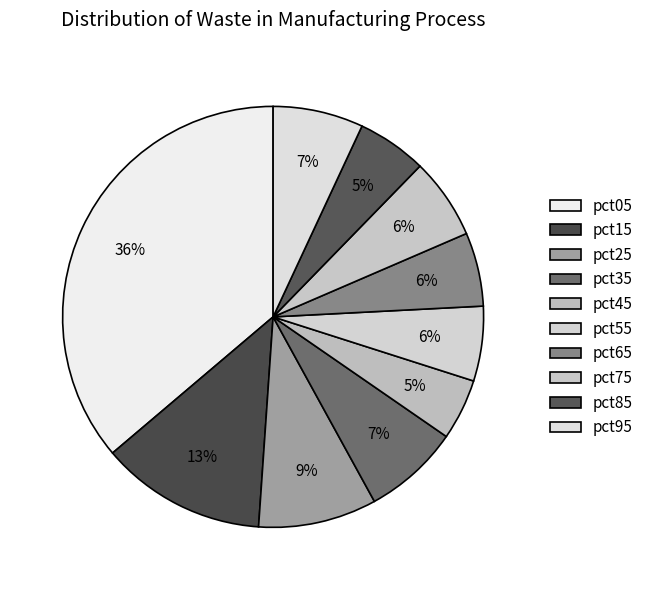

Is there a majority slice in this chart?

No